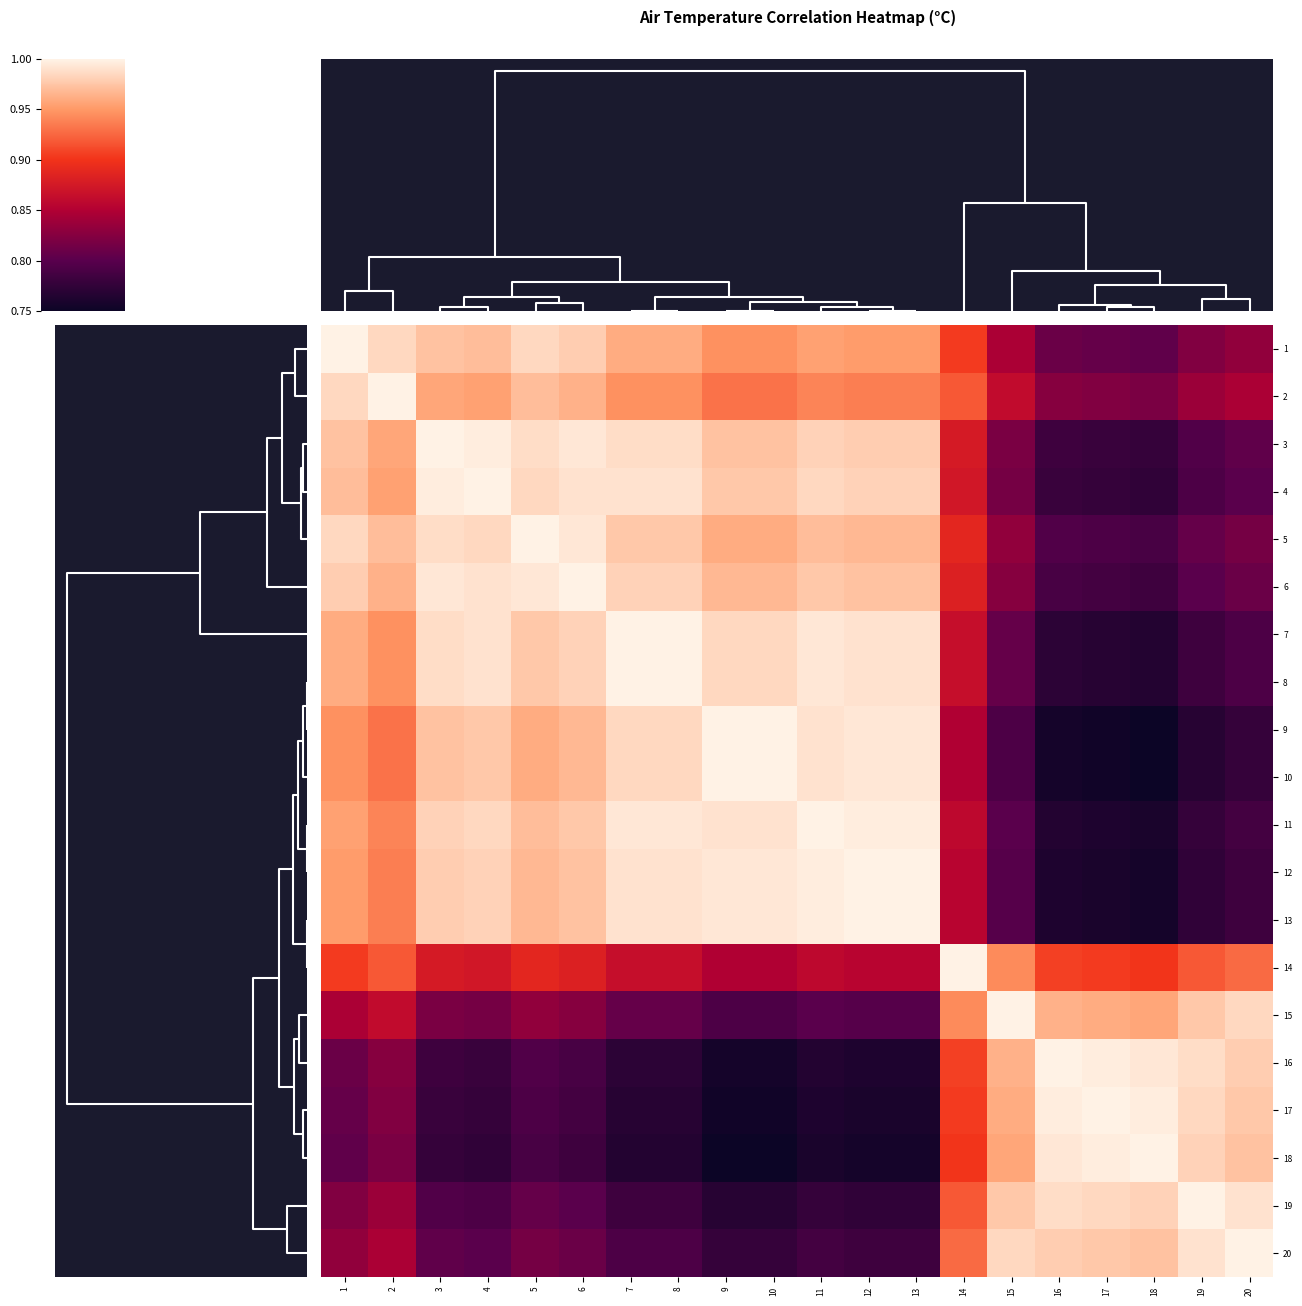

Which label corresponds to the smallest value in the chart?

18